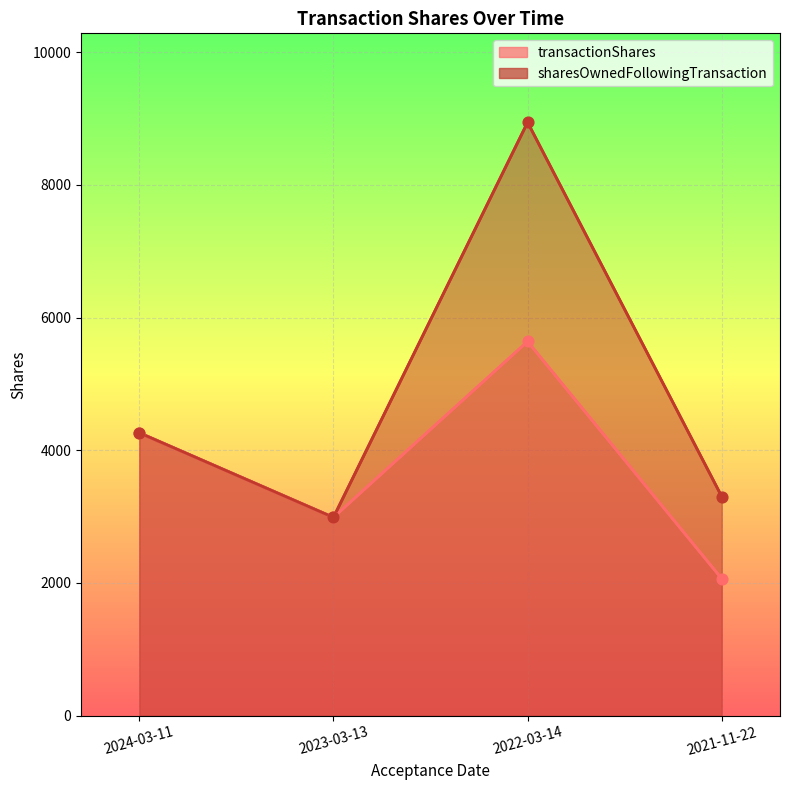

Approximately how many times larger is the value at 2024-03-11 compared to 2021-11-22?

2.1